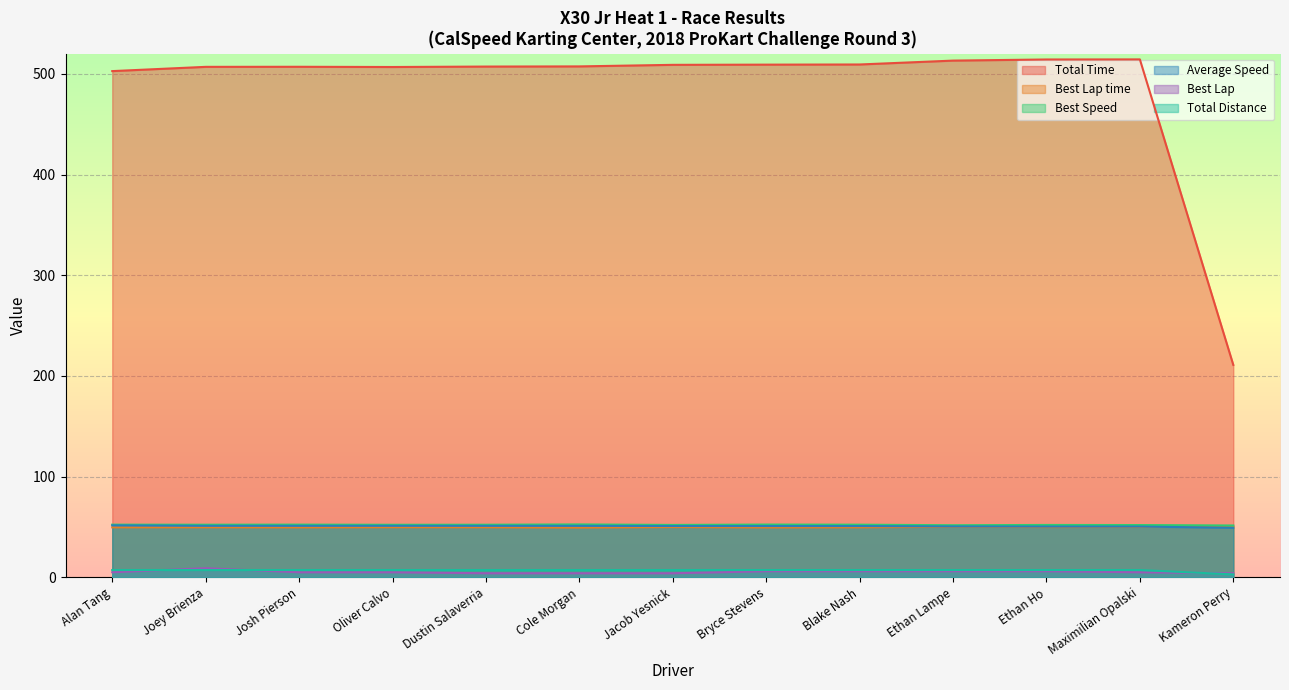

What is the minimum value for Total Time?

210.9